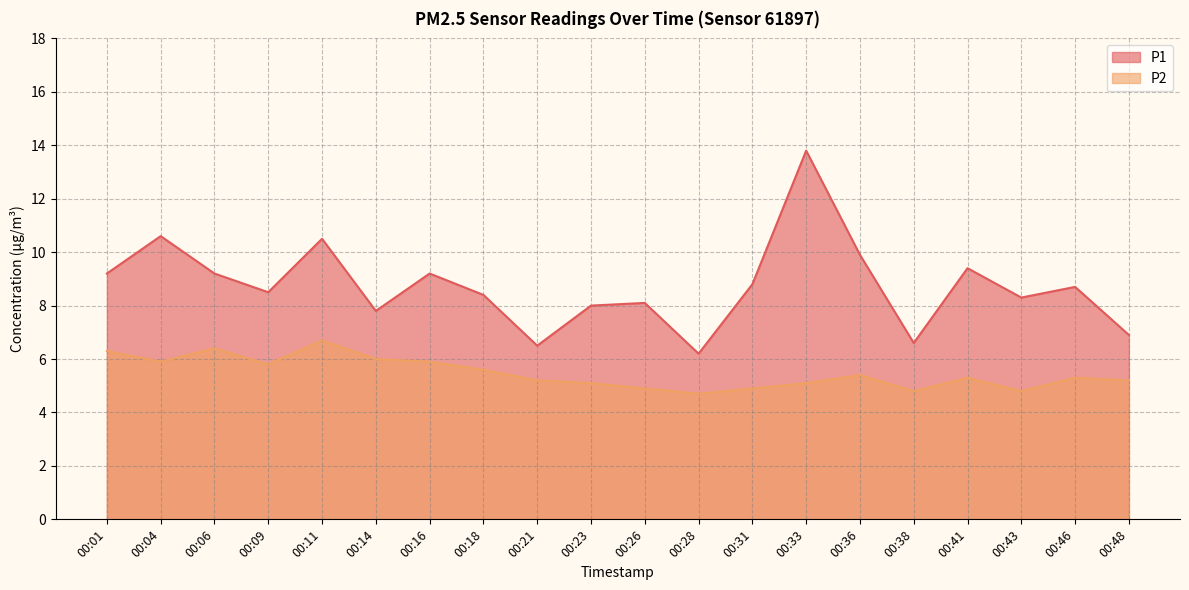

What is the greatest value displayed?

13.8